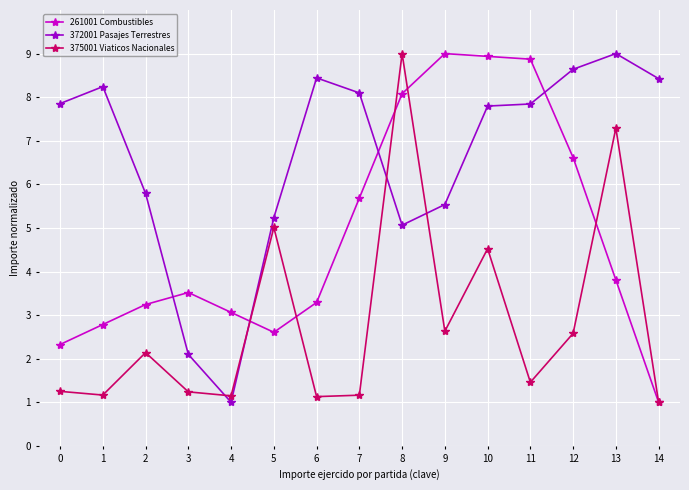

What is the value of the 261001 Combustibles point at the 3rd from the left?

3.2